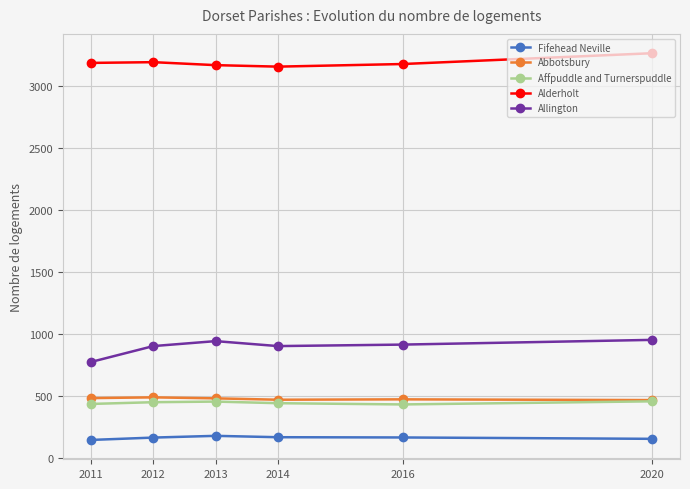

True or false: Fifehead Neville and Alderholt intersect in this chart.

False